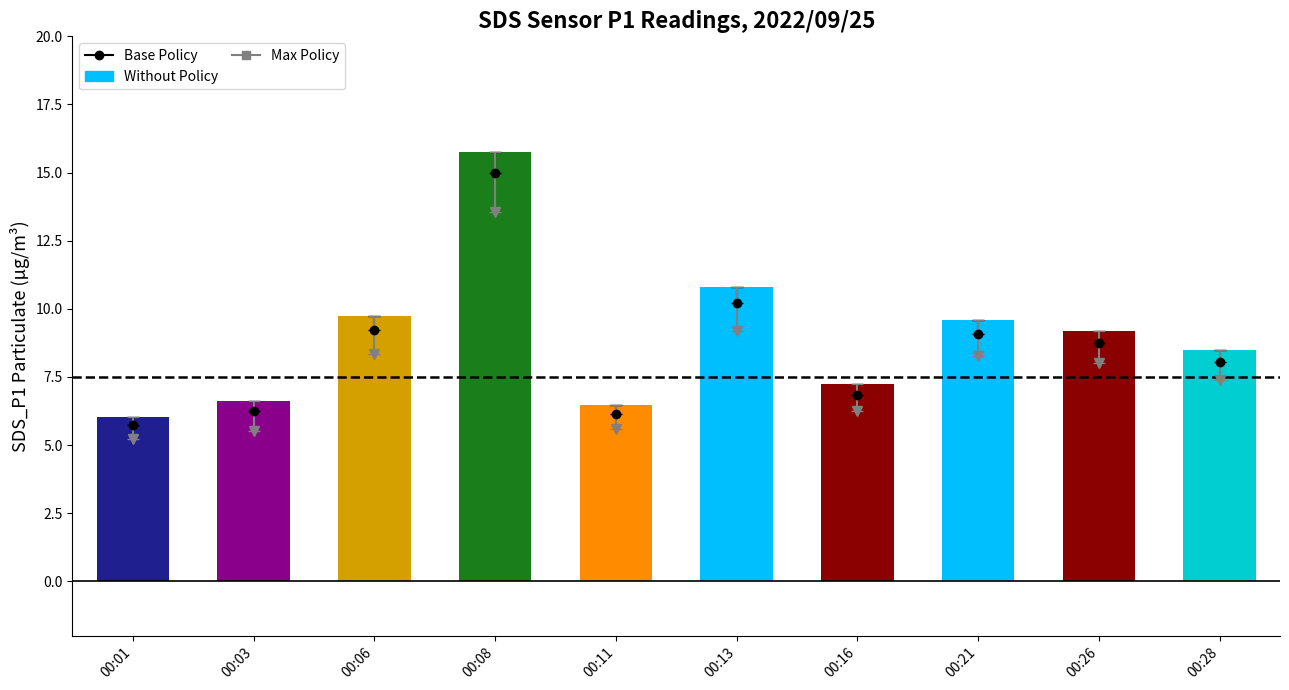

What is the greatest value displayed?

15.8